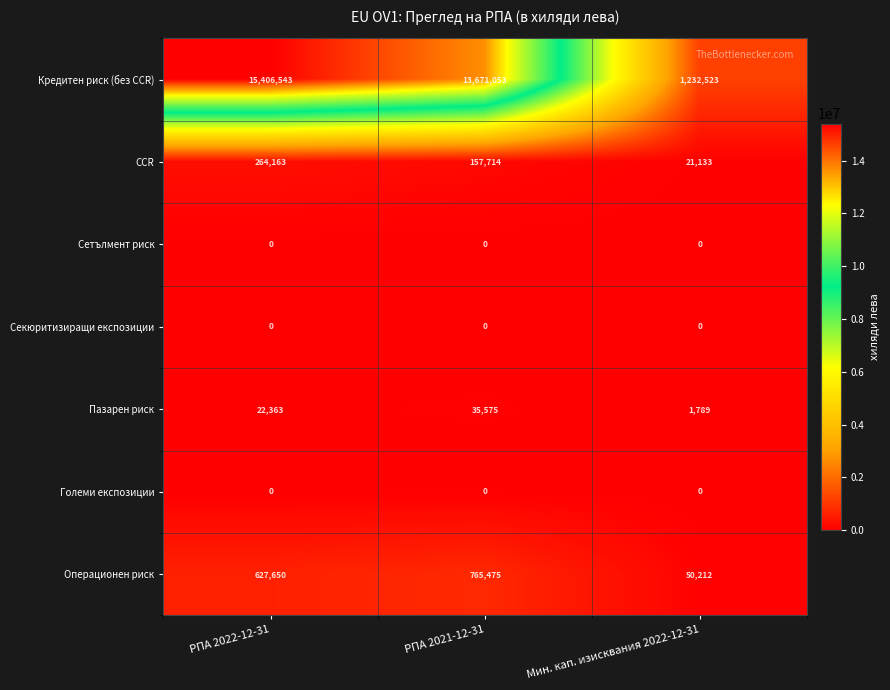

Which series has the widest spread of values?

Кредитен риск (без CCR)